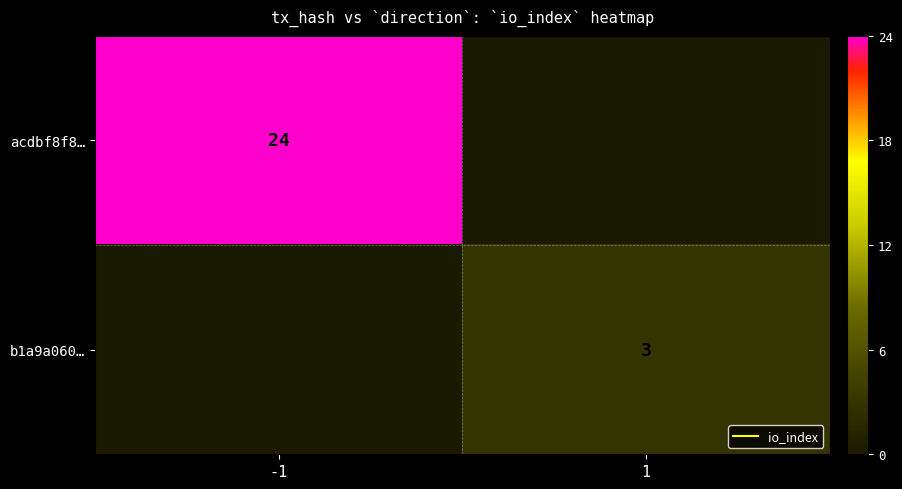

Which series has the largest total across all categories?

acdbf8f8…